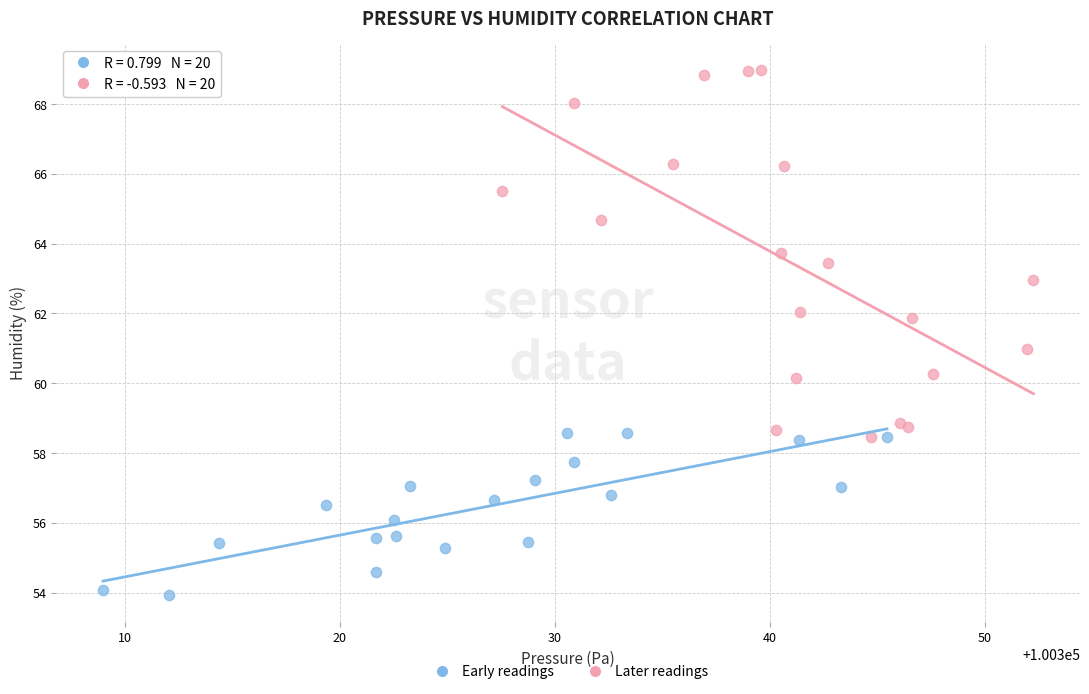

Which series reaches the maximum Y coordinate?

Later readings